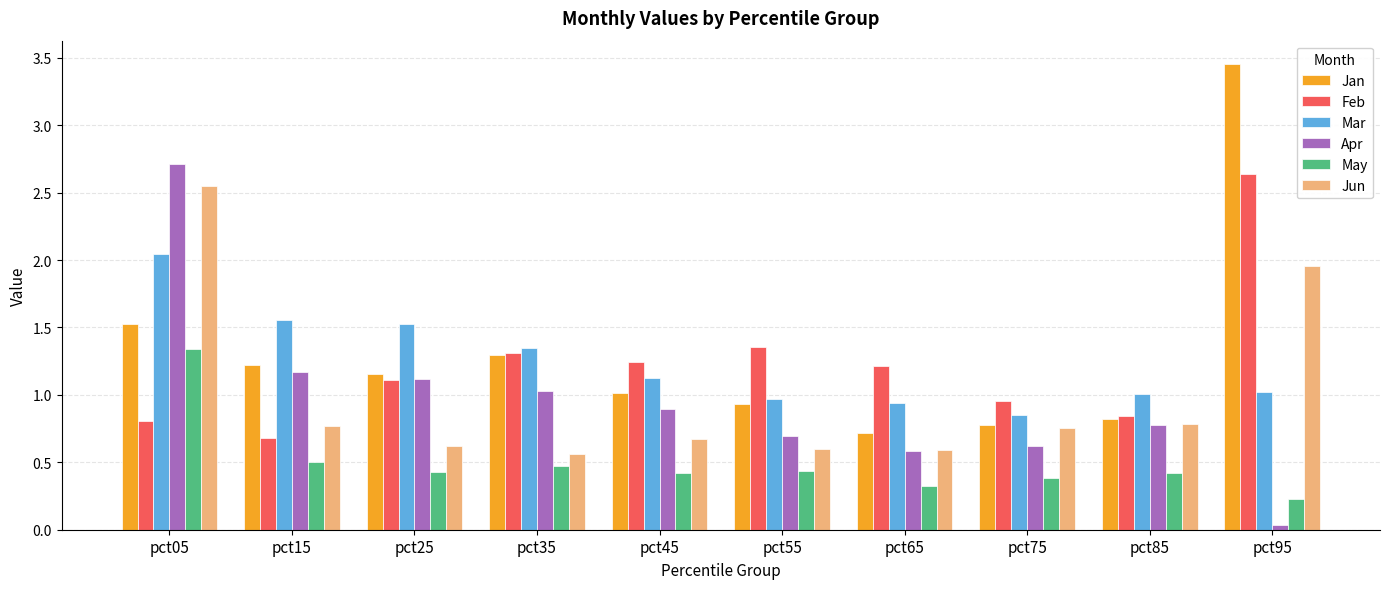

At pct95, list the series in order from largest to smallest.

Jan, Feb, Jun, Mar, May, Apr